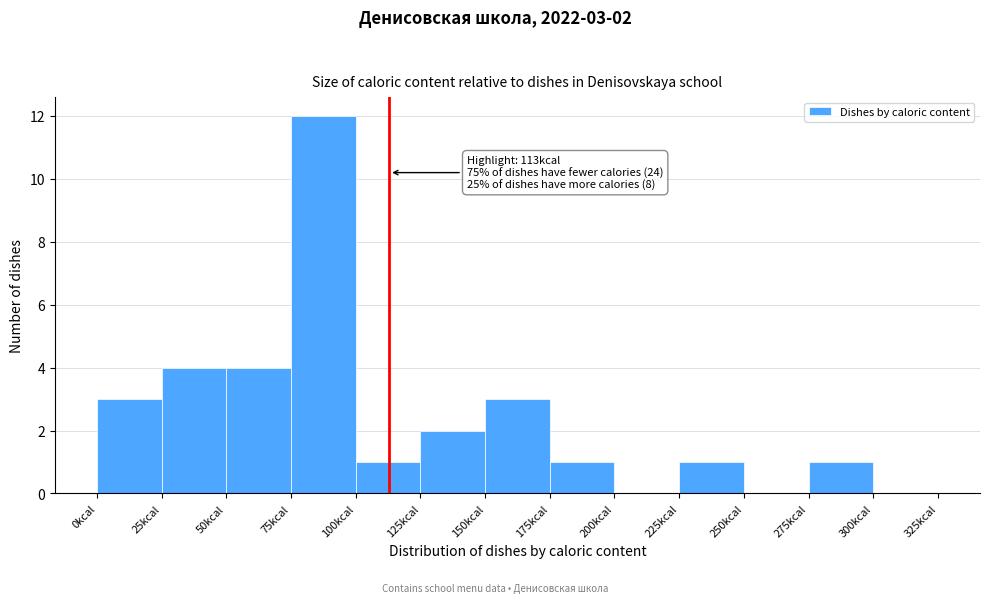

Over which range of the x-axis is the bar tallest?

75 to 100